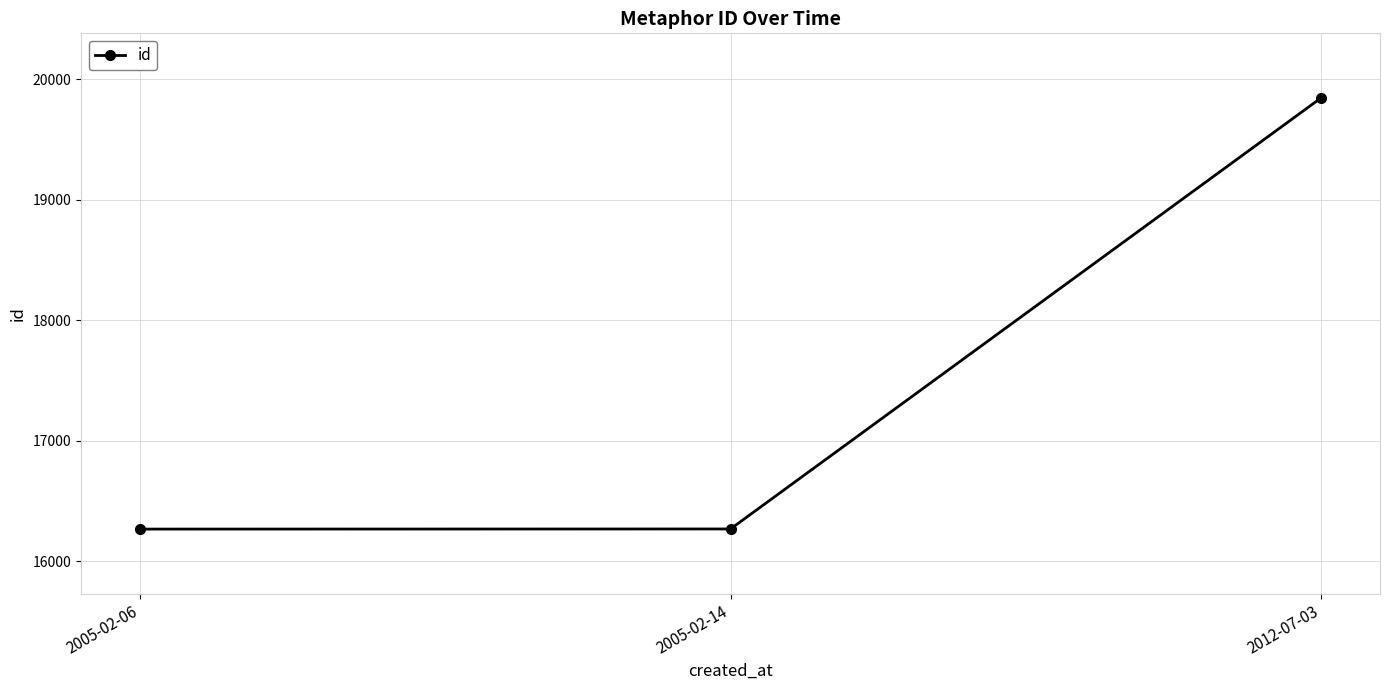

Approximately how many times larger is the value at 2005-02-06 compared to 2012-07-03?

0.8